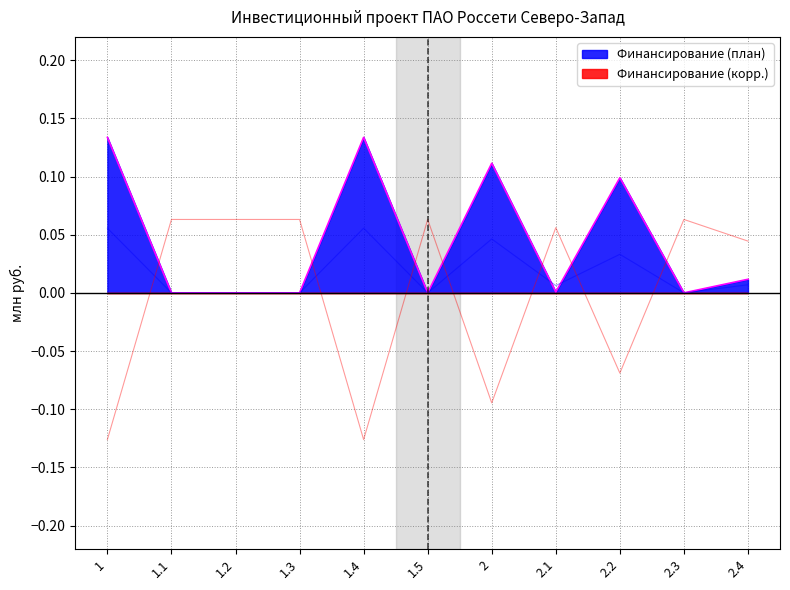

Which series ends up on top after the final intersection of Финансирование (план) and Финансирование (корр.)?

Финансирование (корр.)